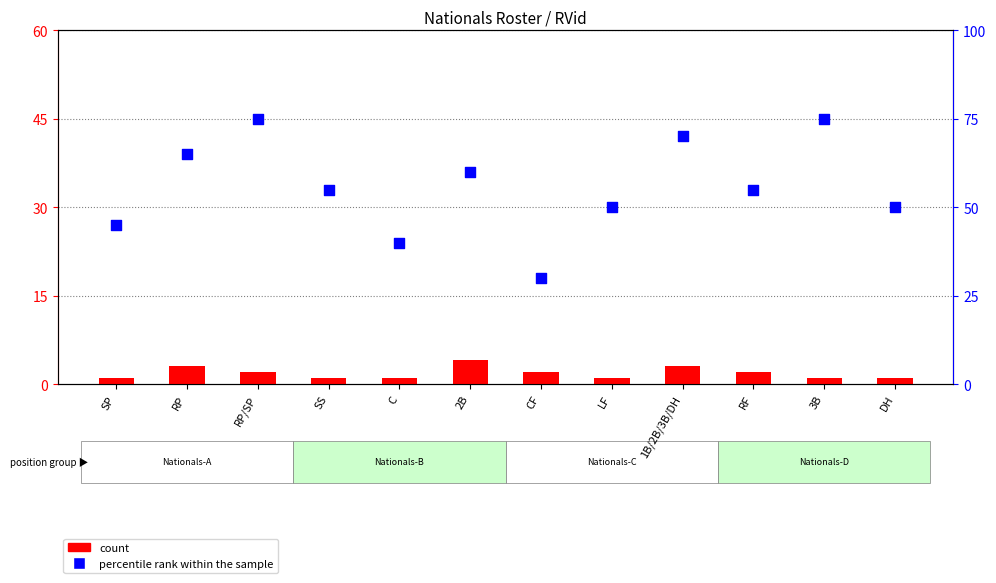

What are all the series names shown in the legend?

count, percentile rank within the sample